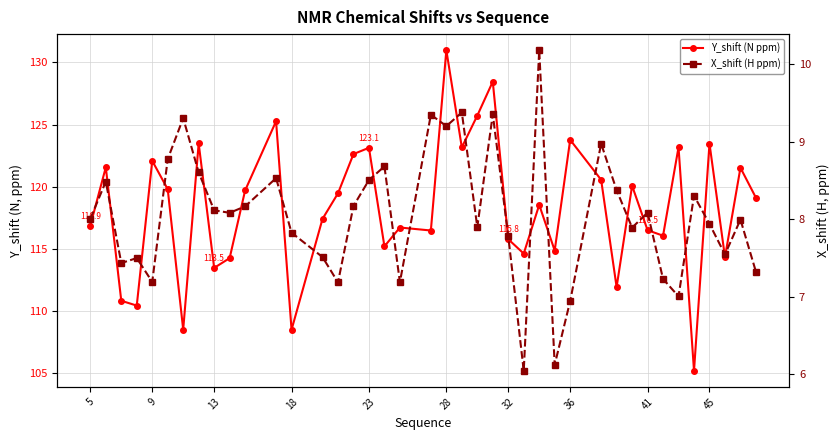

True or false: Y_shift (N ppm) and X_shift (H ppm) intersect in this chart.

False